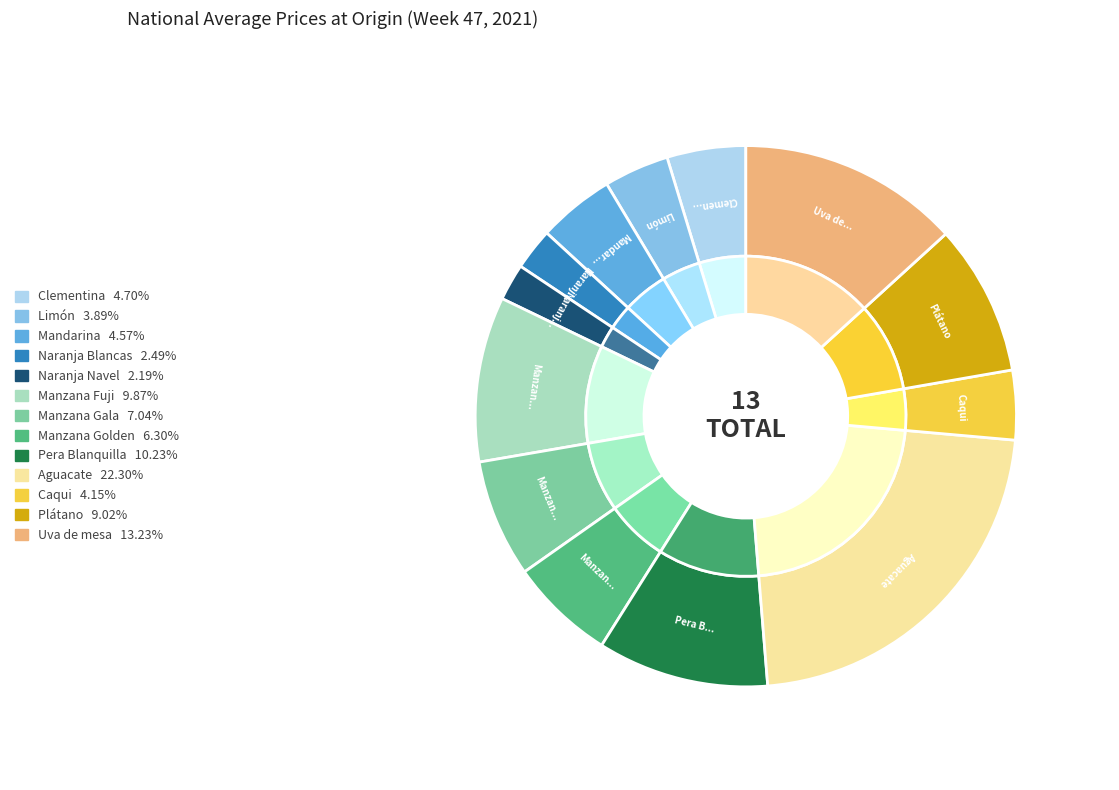

Count the number of slices in the pie.

13